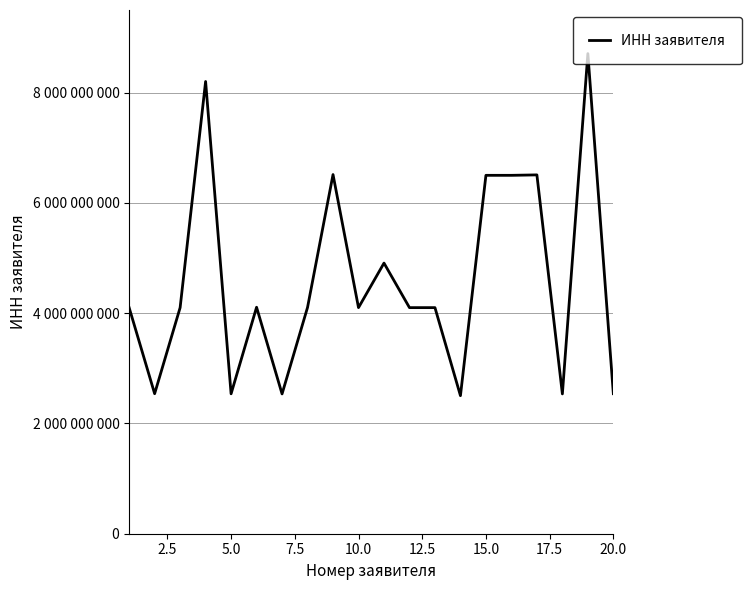

Does the chart have visible grid lines?

Yes